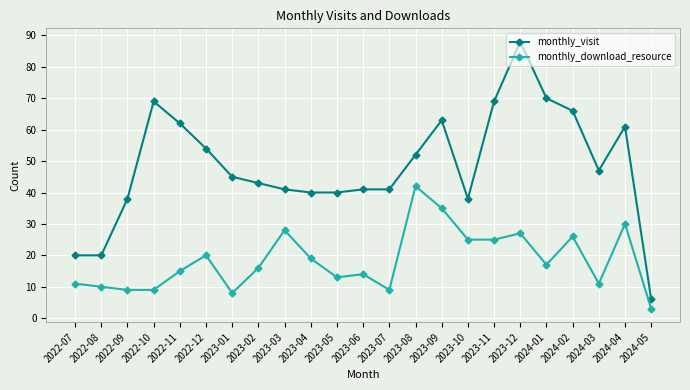

What is the difference between the highest and lowest values at 2023-06?

27